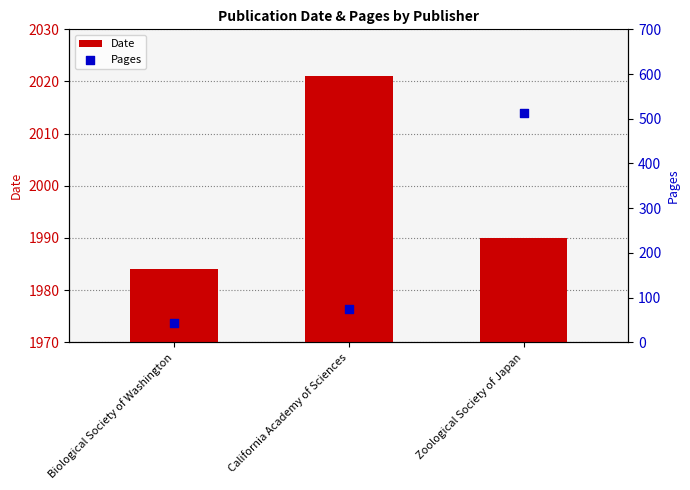

Is the value of Date at Biological Society of Washington greater than the value of Pages at Zoological Society of Japan?

Yes